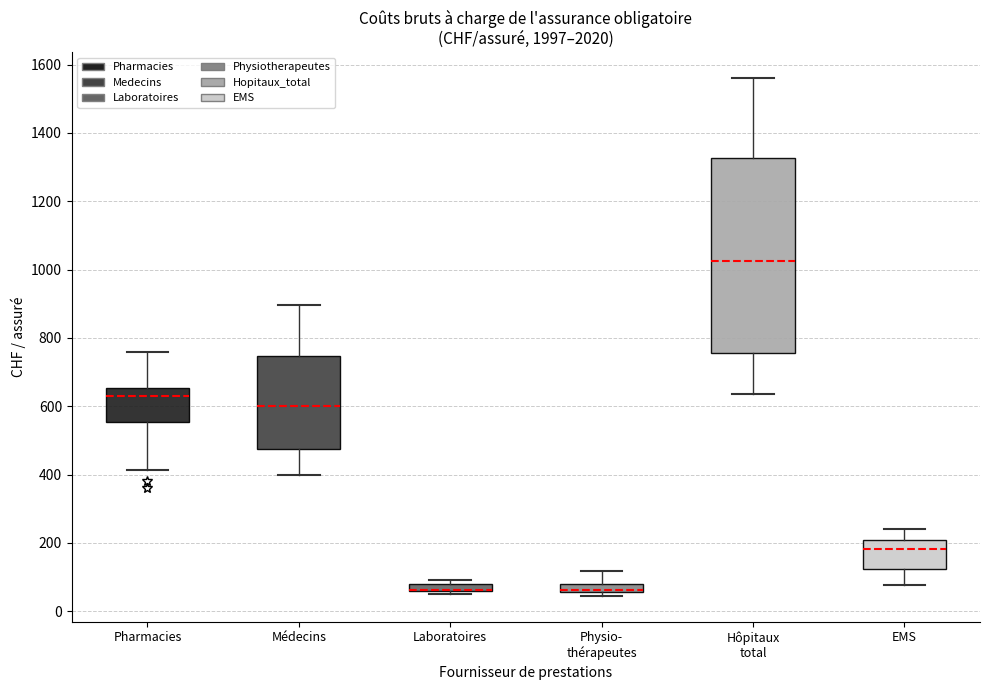

Which box is the tallest, from its lower edge to its upper edge?

Hôpitaux total